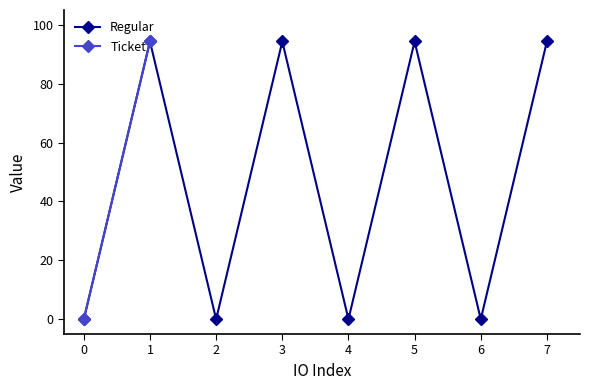

What is the value of the Regular point at the 8th from the left?

94.3